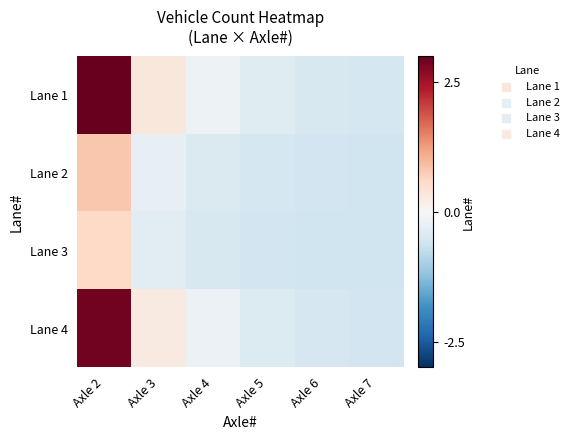

At how many categories does at least one series exceed 2?

1